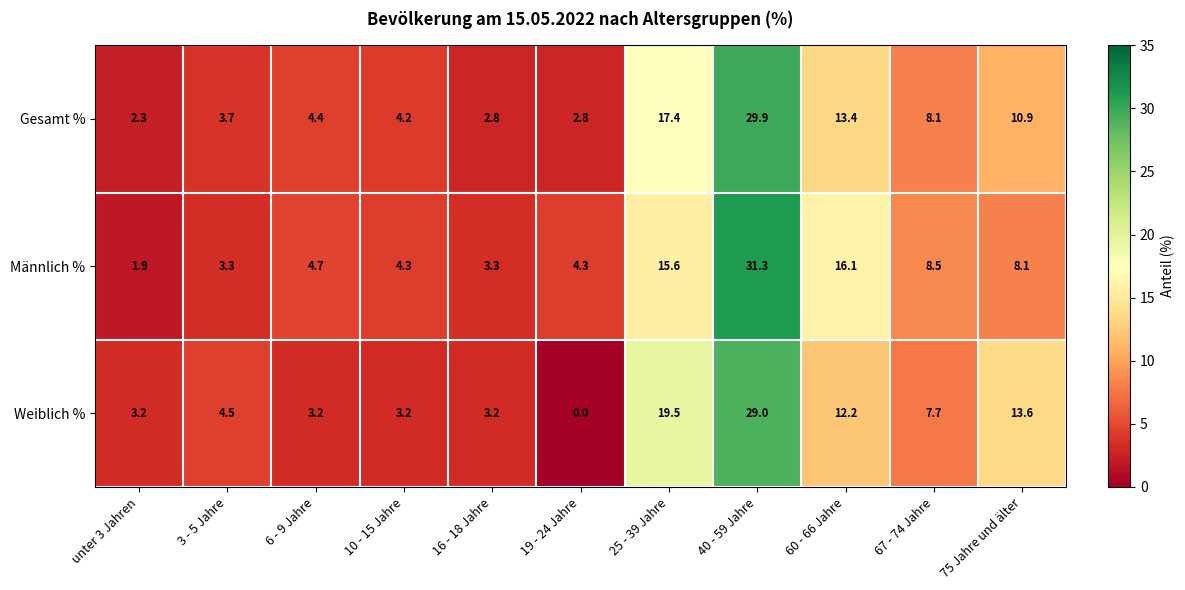

At which label is Weiblich % closest to 14?

75 Jahre und älter